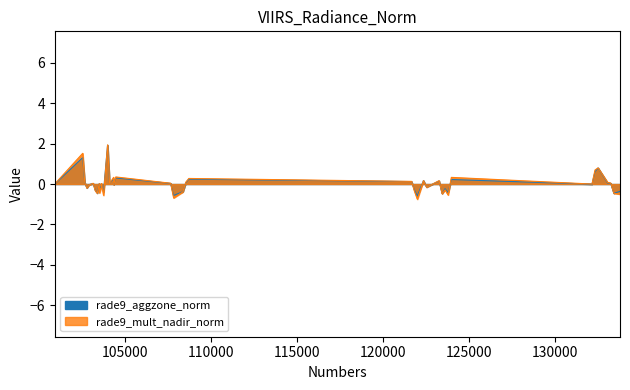

True or false: rade9_aggzone_norm has more than 2 points higher than both neighbors.

True